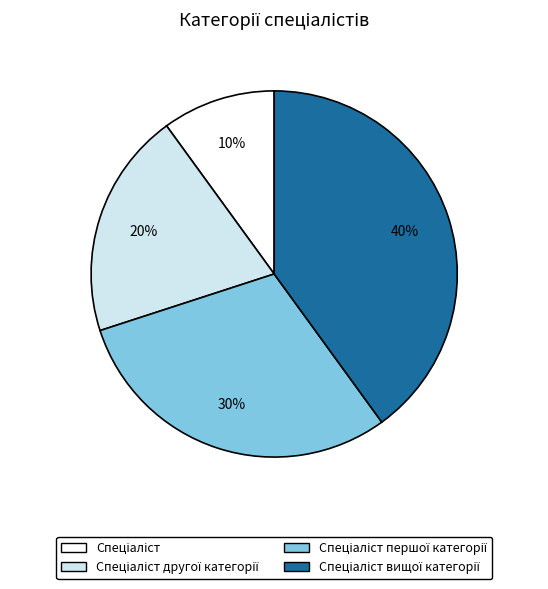

Is there a majority slice in this chart?

No